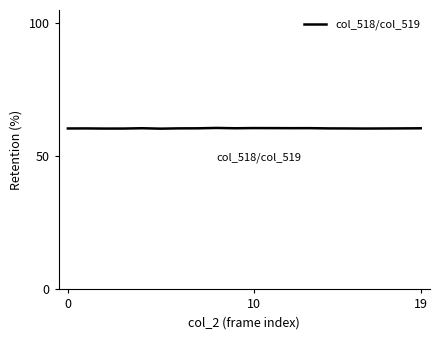

What is the minimum value shown in the chart?

60.4